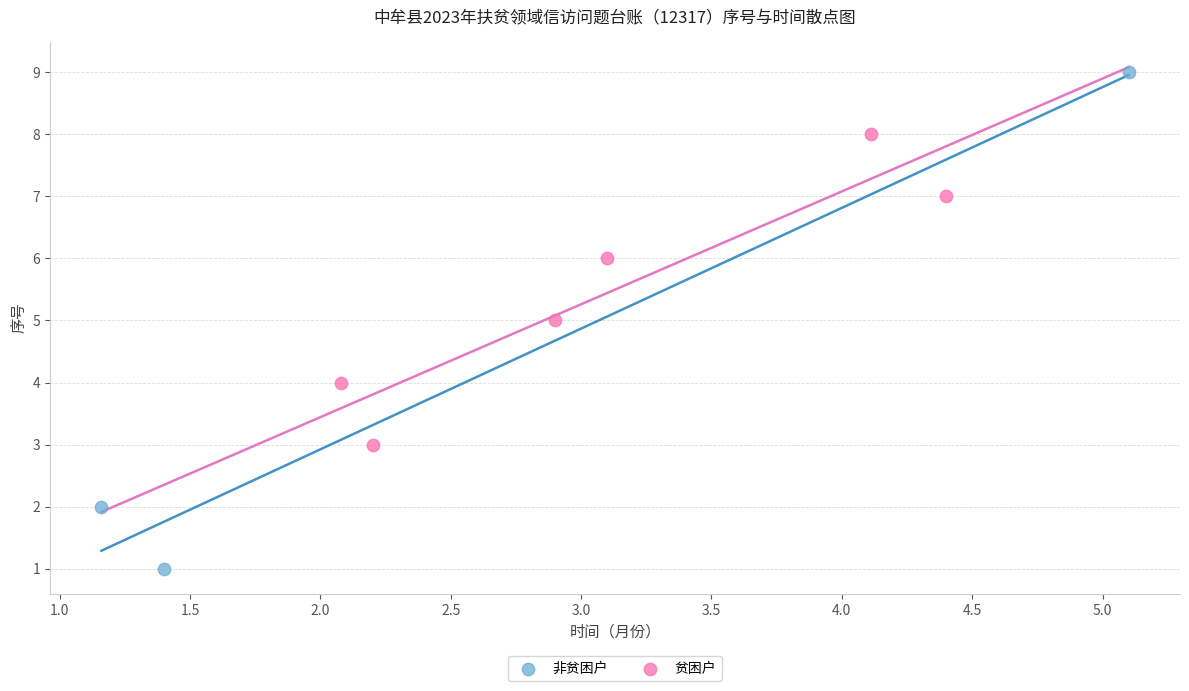

Which series has the largest Y range (max minus min)?

非贫困户